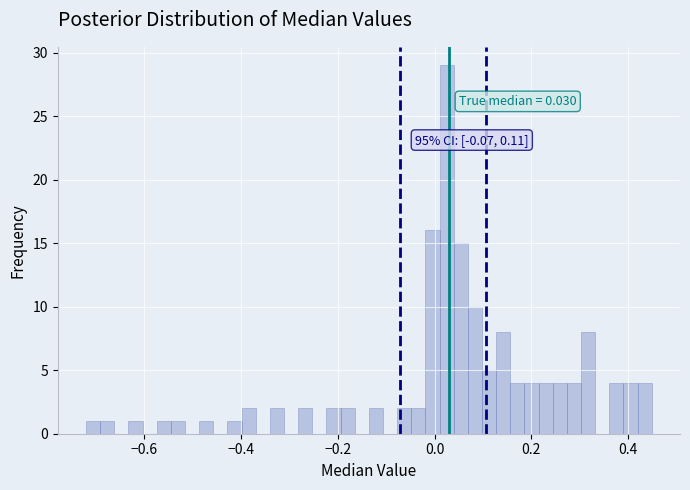

Around what value on the x-axis is the tallest bar? Give the approximate position of its centre, as read against the axis.

0.02